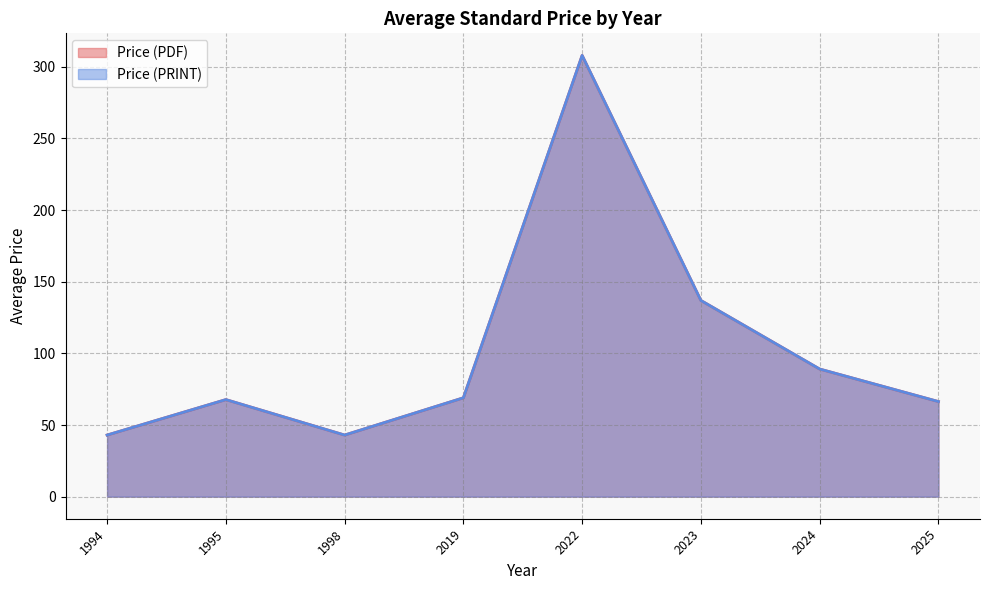

Does the chart display data point markers on the line(s)?

No